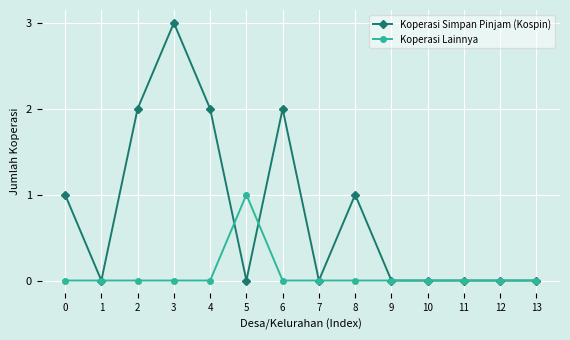

True or false: Koperasi Simpan Pinjam (Kospin) has more than 2 interior local peaks.

True